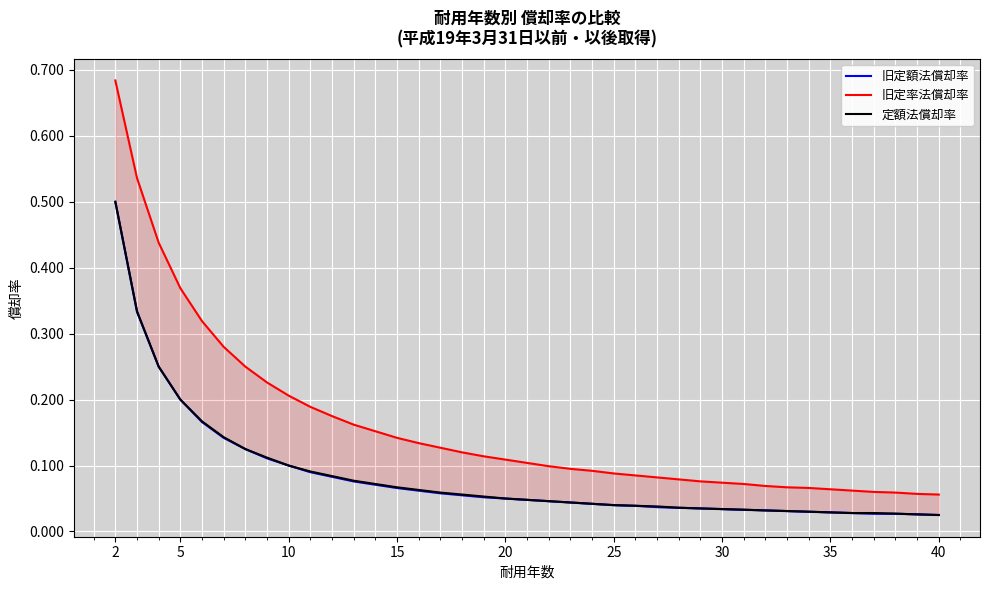

Rank the series by their maximum value, from highest to lowest.

旧定率法償却率, 旧定額法償却率, 定額法償却率